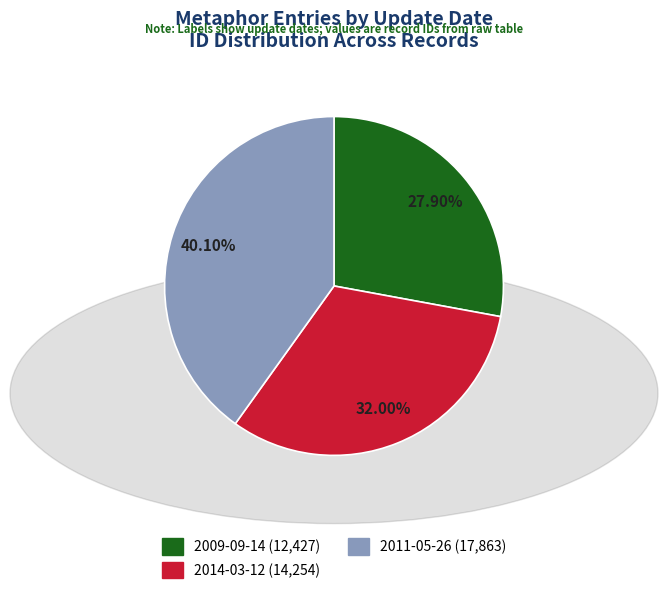

What portion of the pie excludes 2009-09-14?

72.1%